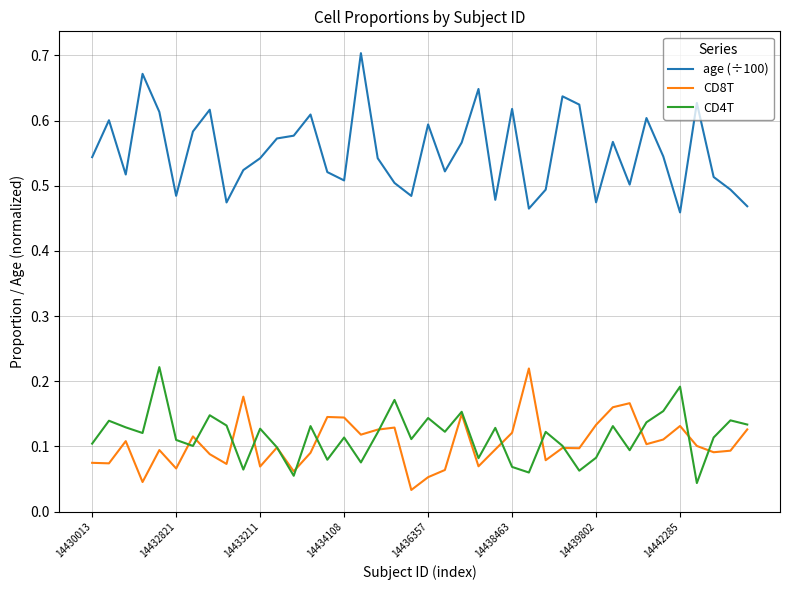

Which series has the widest spread of values?

age (÷100)